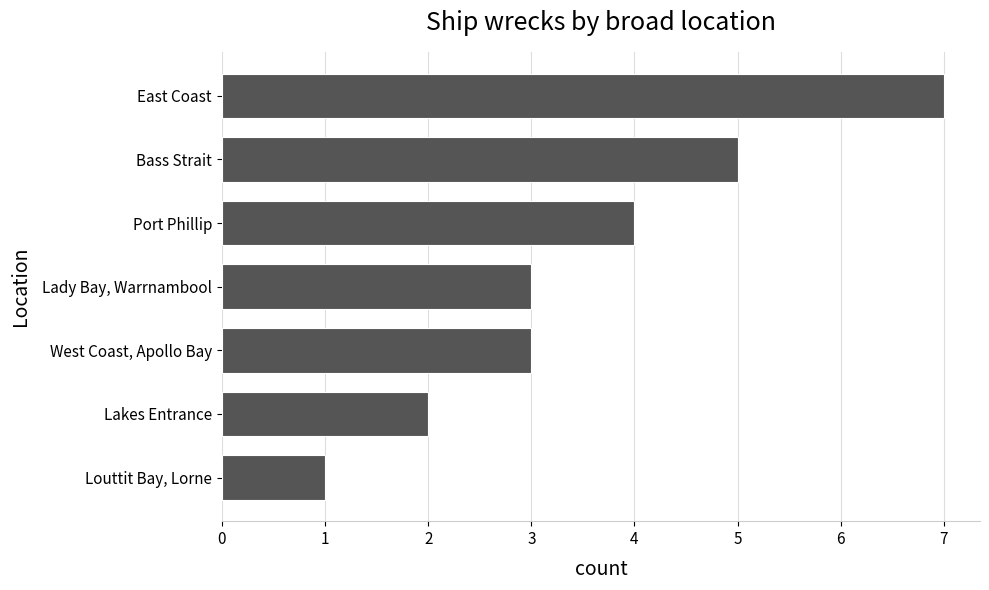

Are the bars grouped side by side (vs. stacked)?

No